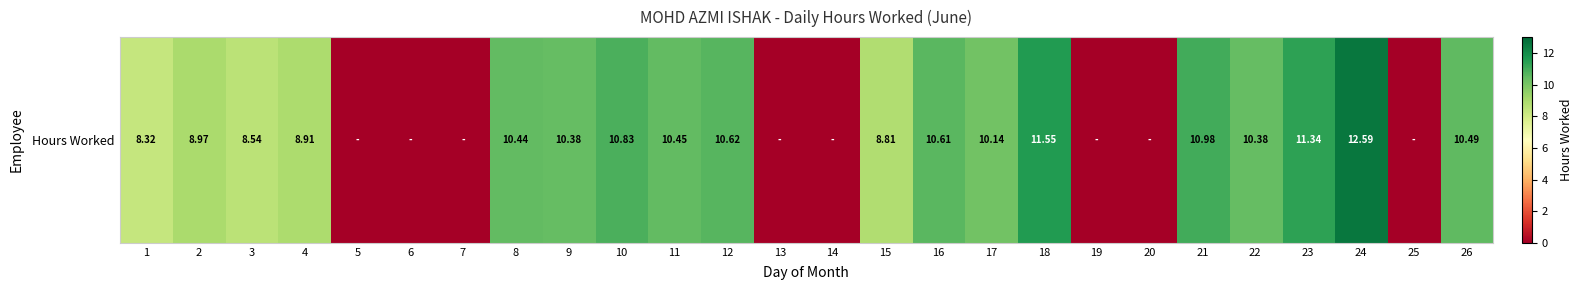

What is the sum of the values at 19 and 21?

11.0